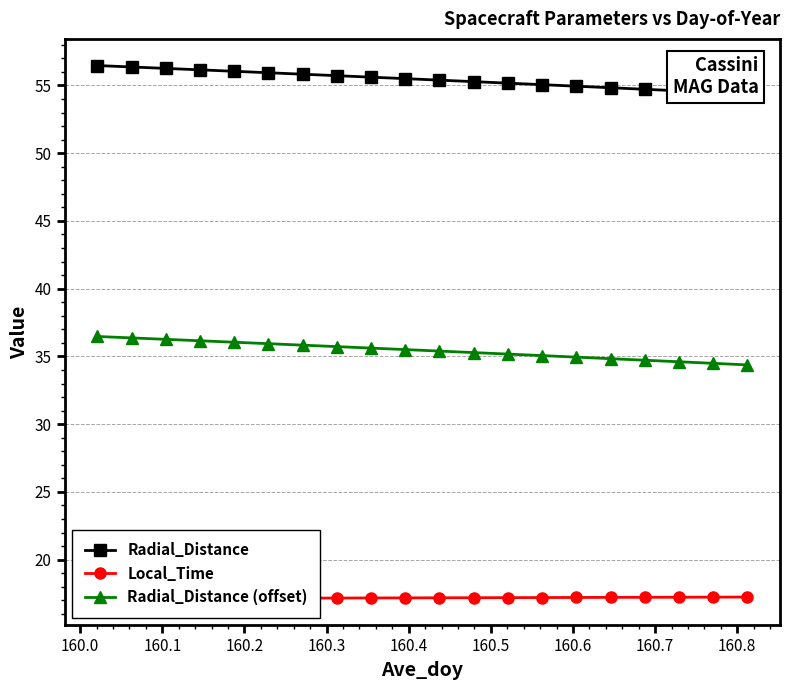

List the series in order of their overall mean, highest first.

Radial_Distance, Radial_Distance (offset), Local_Time